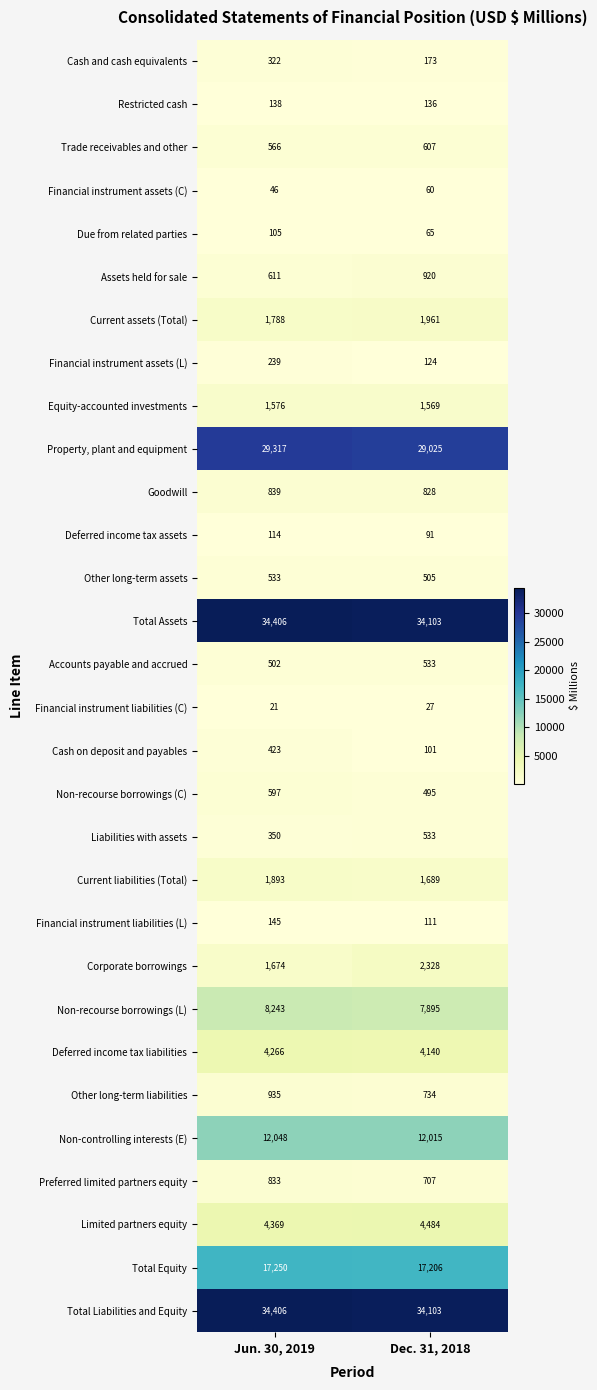

Count the number of categories in the chart.

2